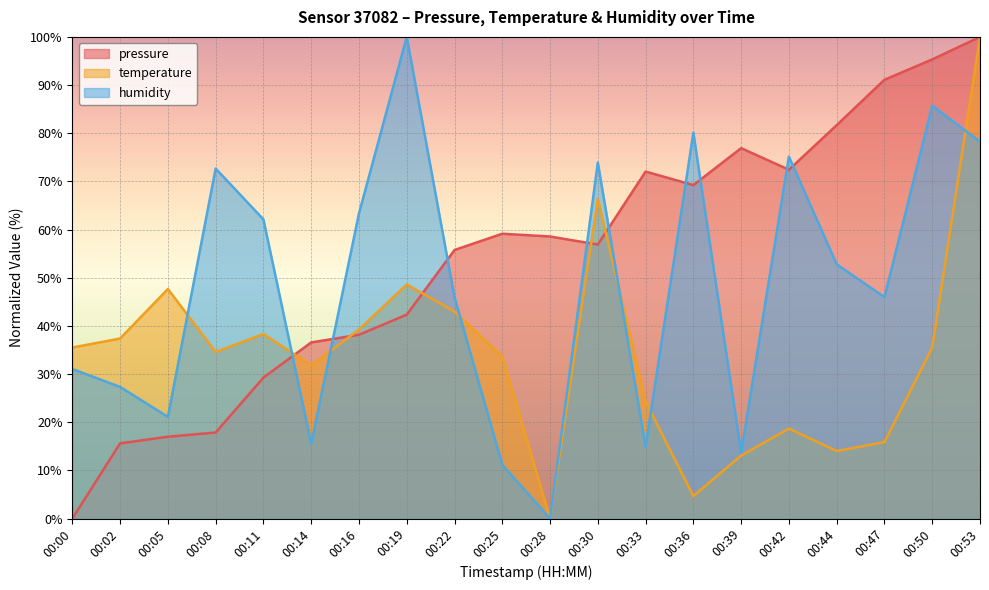

At which label is pressure closest to 50?

00:22